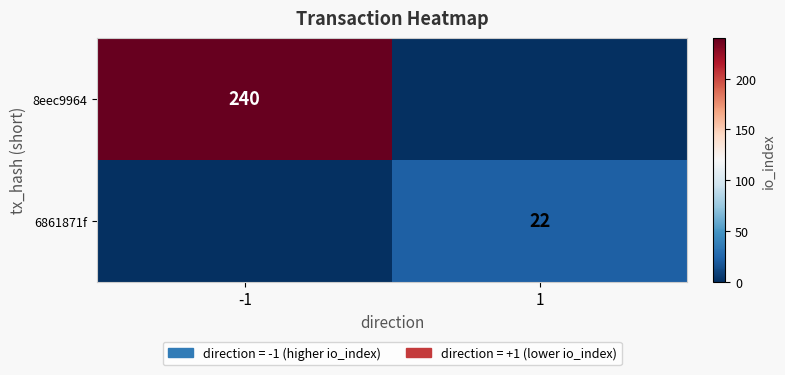

At how many categories does at least one series exceed 223?

1